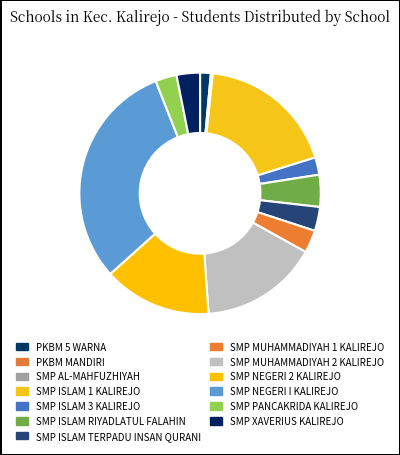

Count the number of slices in the pie.

13